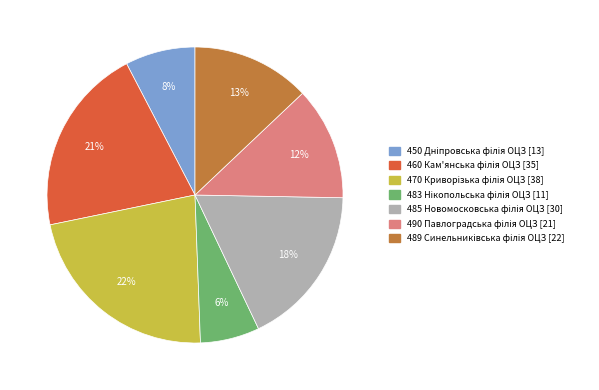

To the nearest percent, what is the difference between the largest and smallest slice percentages?

16%